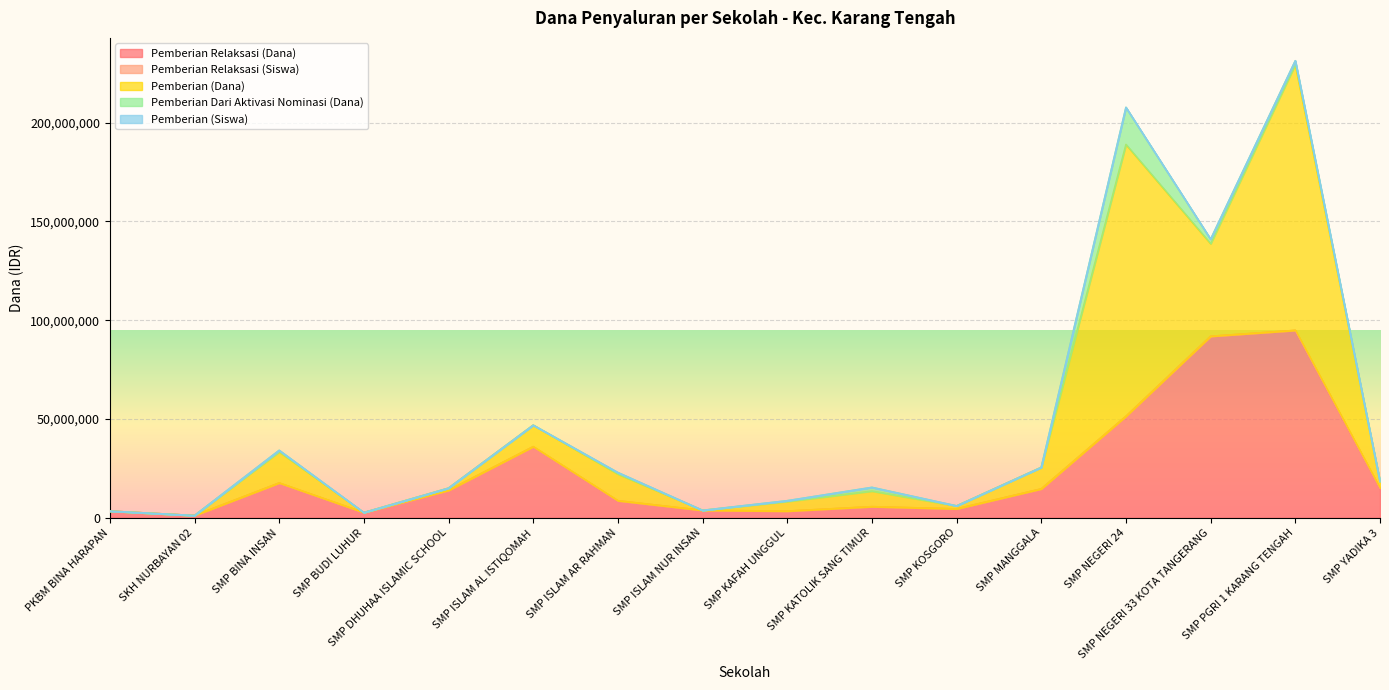

True or false: Pemberian (Dana) and Pemberian (Siswa) cross at least once.

False